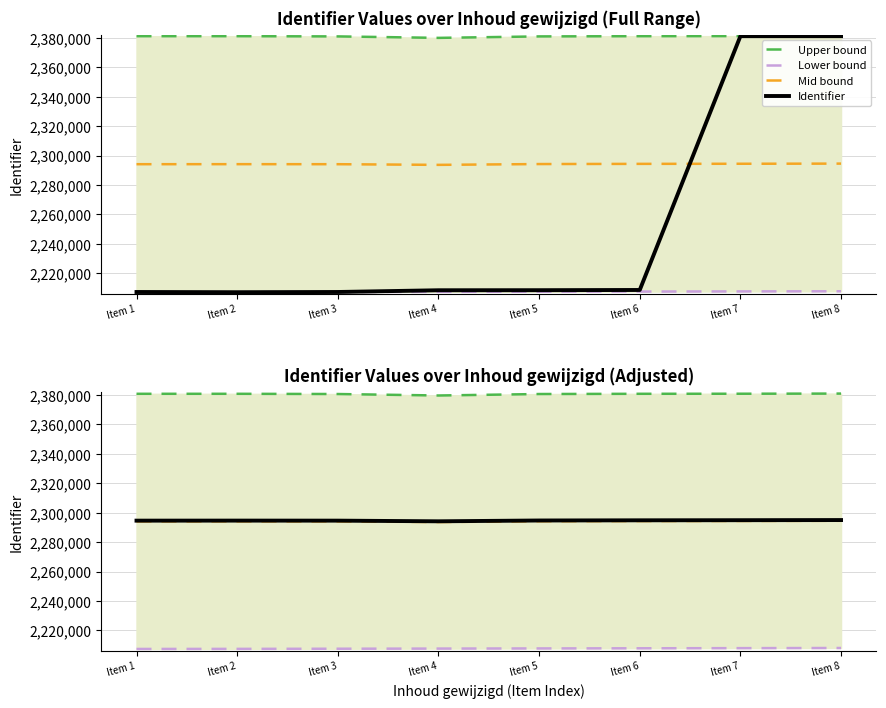

At which category does the chart reach its minimum across all series?

Item 1